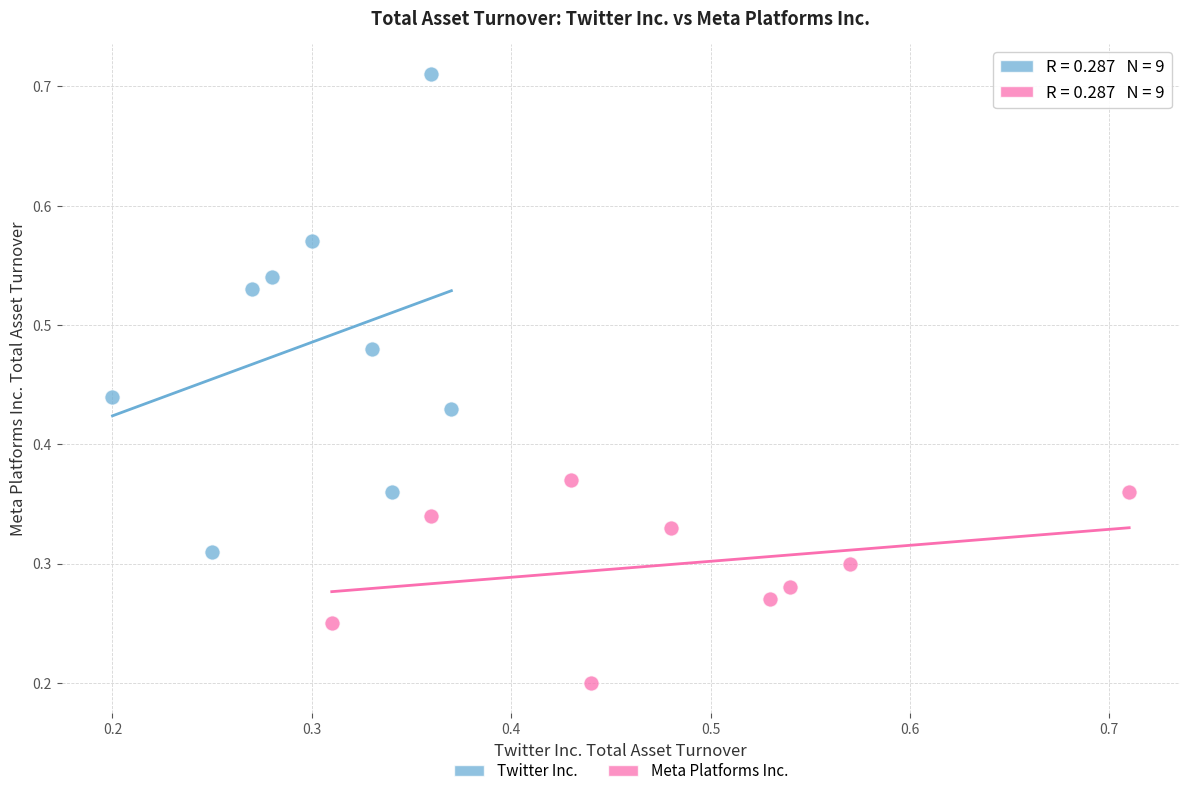

Which series reaches the maximum Y coordinate?

Twitter Inc.